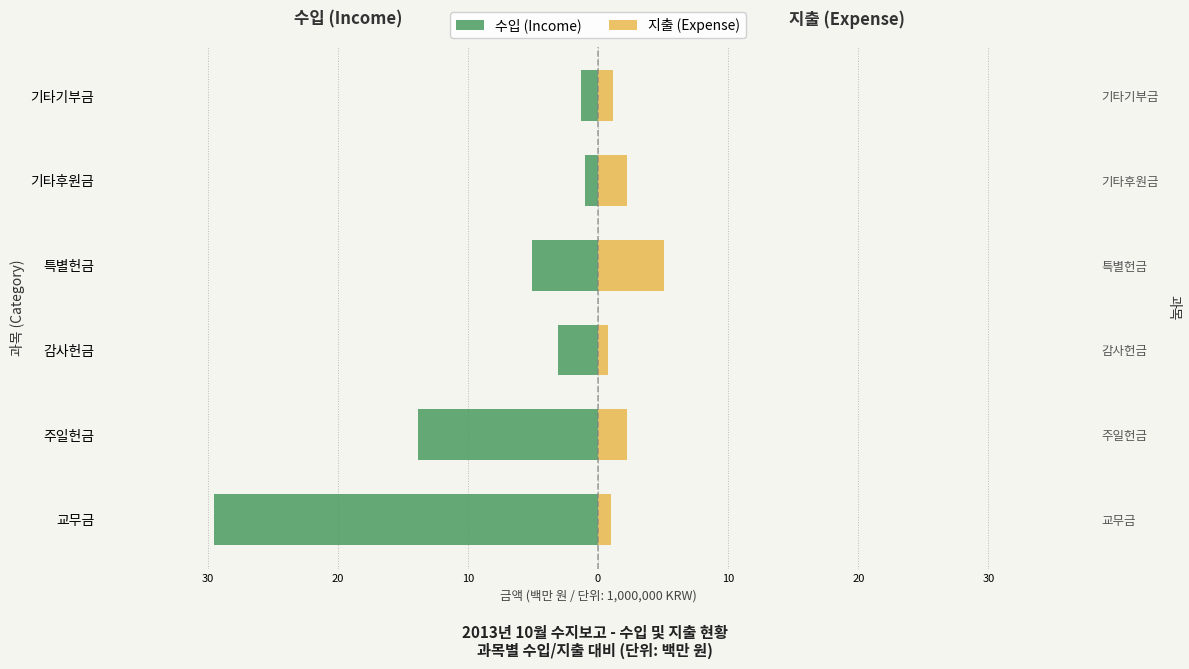

Is the value of 수입 (Income) at 특별헌금 greater than the value of 지출 (Expense) at 기타후원금?

No